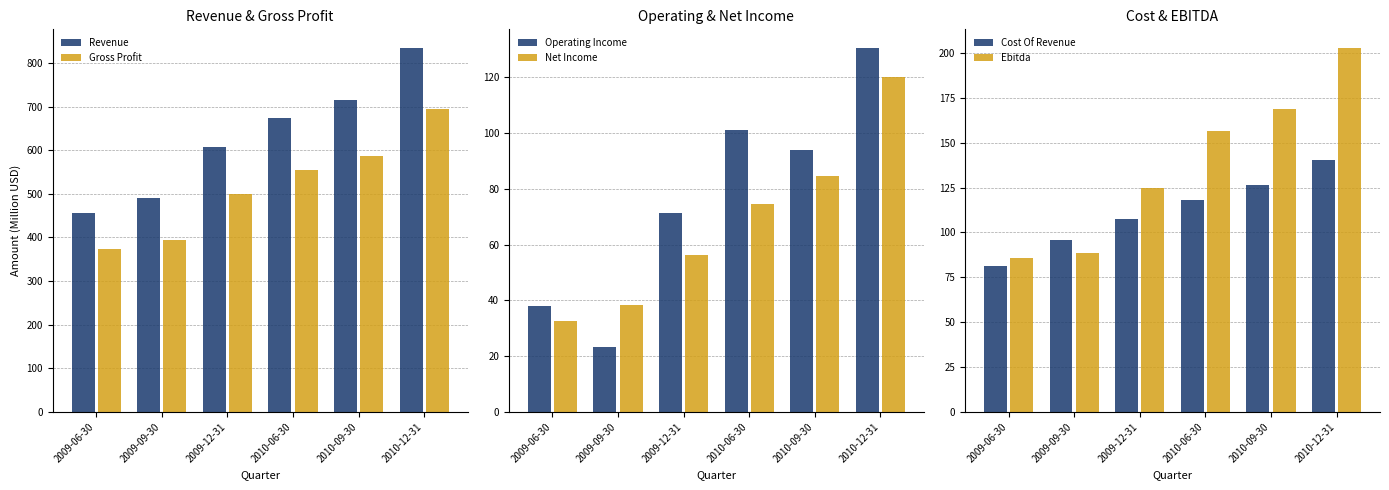

True or false: Revenue has a value of 948.4 at 2010-06-30.

False